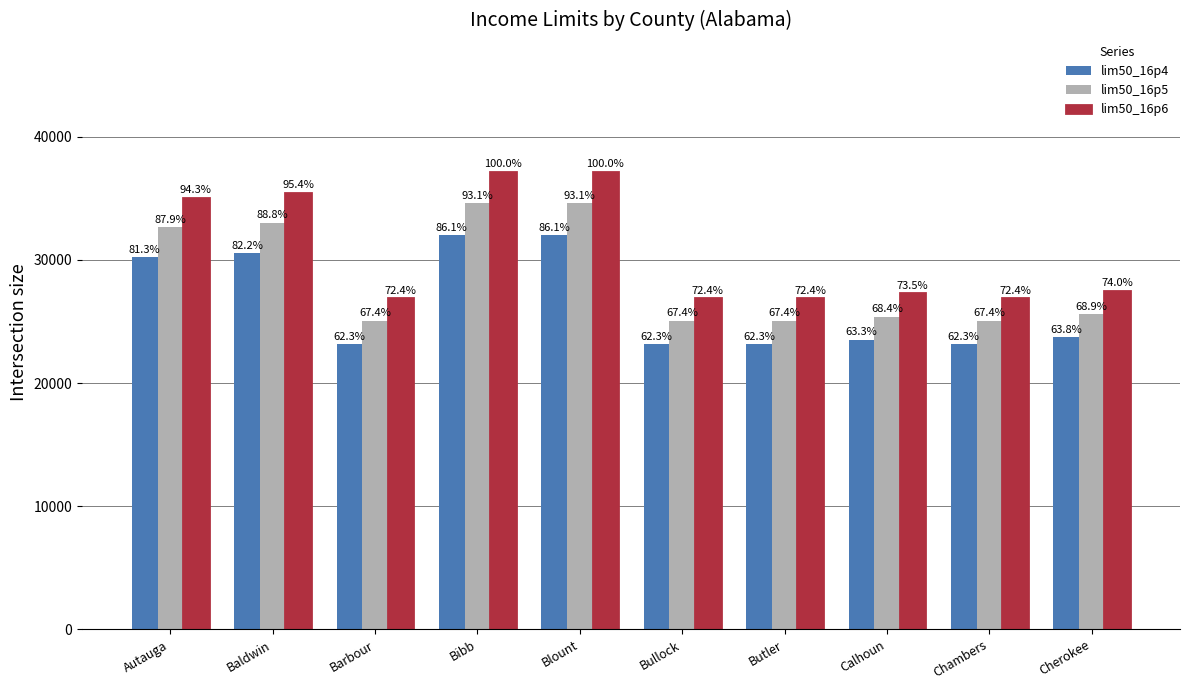

What are all the series names shown in the legend?

lim50_16p4, lim50_16p5, lim50_16p6